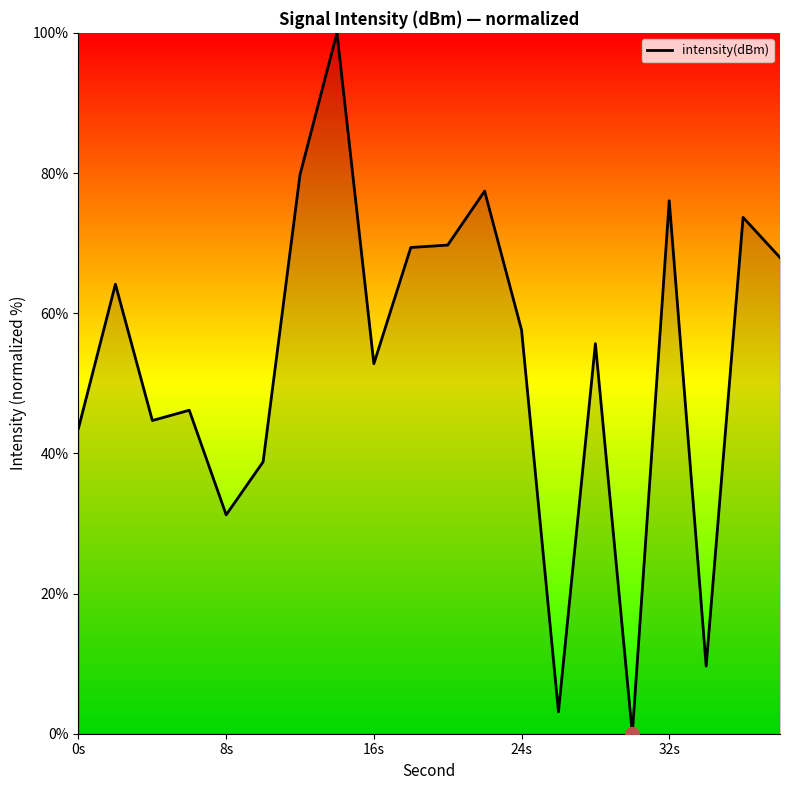

True or false: the data has more than 2 interior local peaks.

True